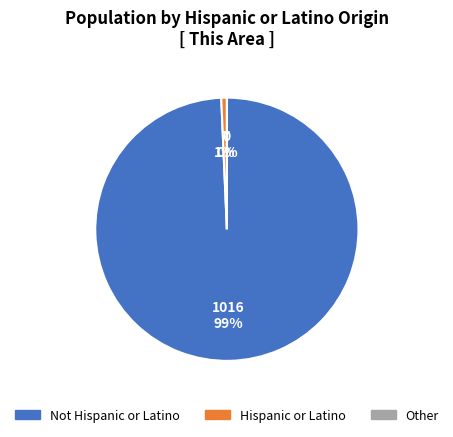

Which slice is the largest?

Not Hispanic or Latino